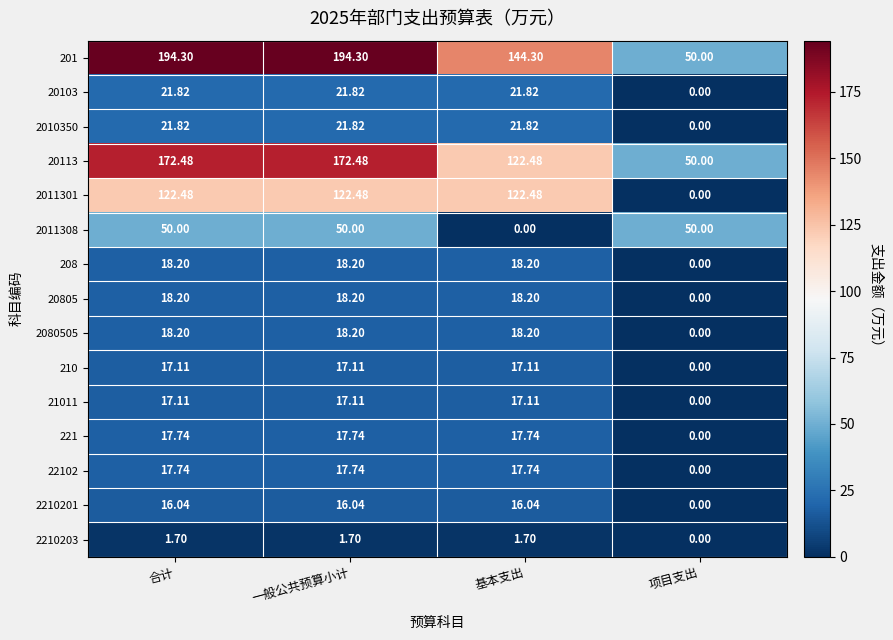

How many distinct data groups are displayed?

15